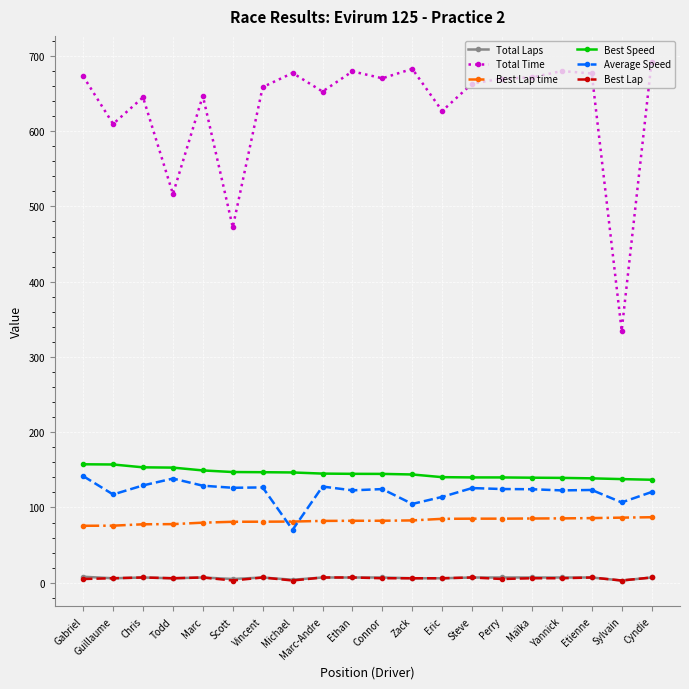

Where does the Average Speed series first go above 124?

Gabriel